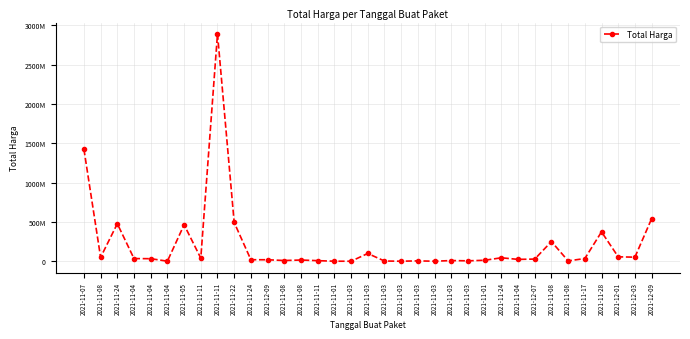

List the labels in order of value, largest first.

2021-11-11, 2021-11-07, 2021-12-09, 2021-11-22, 2021-11-24, 2021-11-05, 2021-11-28, 2021-11-08, 2021-11-03, 2021-12-01, 2021-12-03, 2021-11-08, 2021-11-24, 2021-11-11, 2021-11-17, 2021-11-04, 2021-11-04, 2021-12-07, 2021-11-04, 2021-11-24, 2021-12-09, 2021-11-08, 2021-11-01, 2021-11-08, 2021-11-03, 2021-11-11, 2021-11-03, 2021-11-03, 2021-11-08, 2021-11-03, 2021-11-04, 2021-11-01, 2021-11-03, 2021-11-03, 2021-11-03